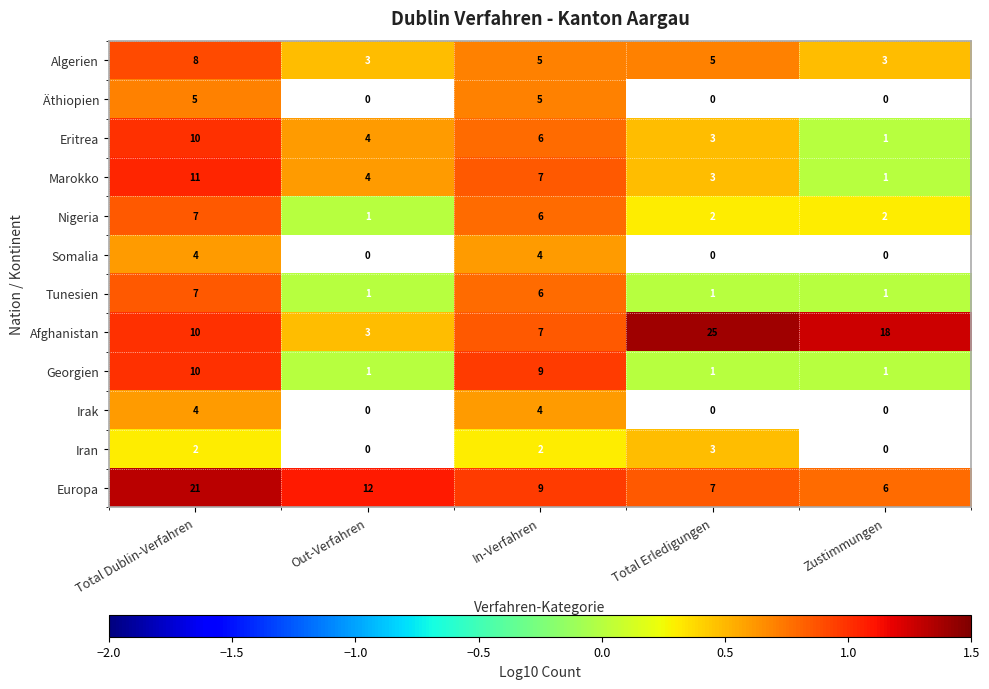

Which series changed the most between Total Dublin-Verfahren and In-Verfahren?

Europa